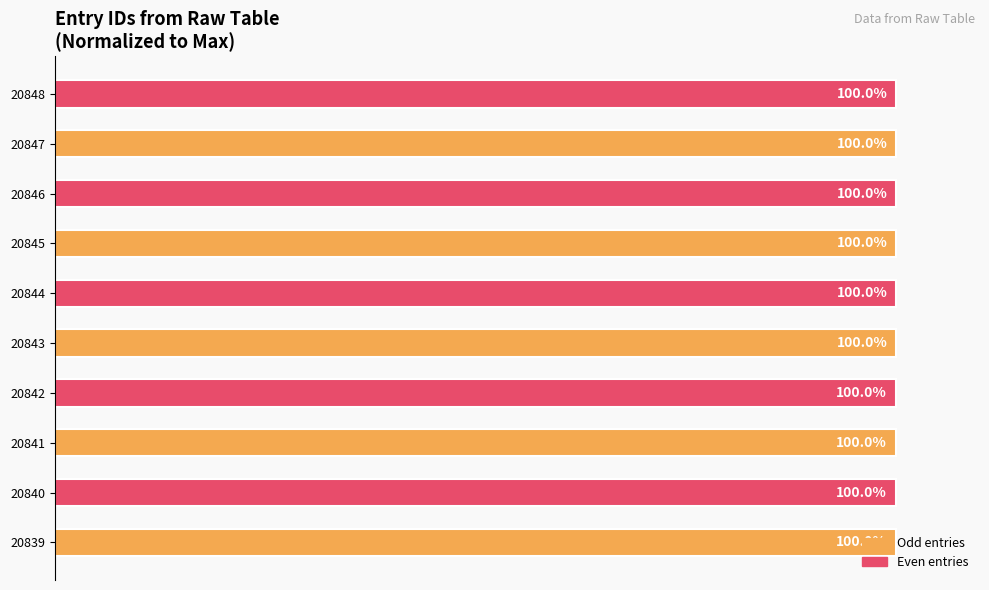

What is the sum of all values?

999.8